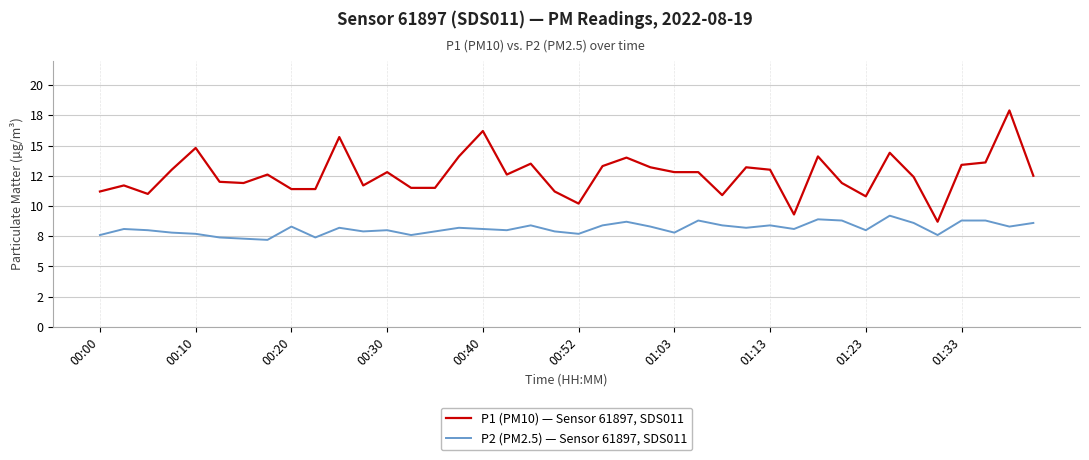

What is the average value of the P1 (PM10) — Sensor 61897, SDS011 series?

12.6